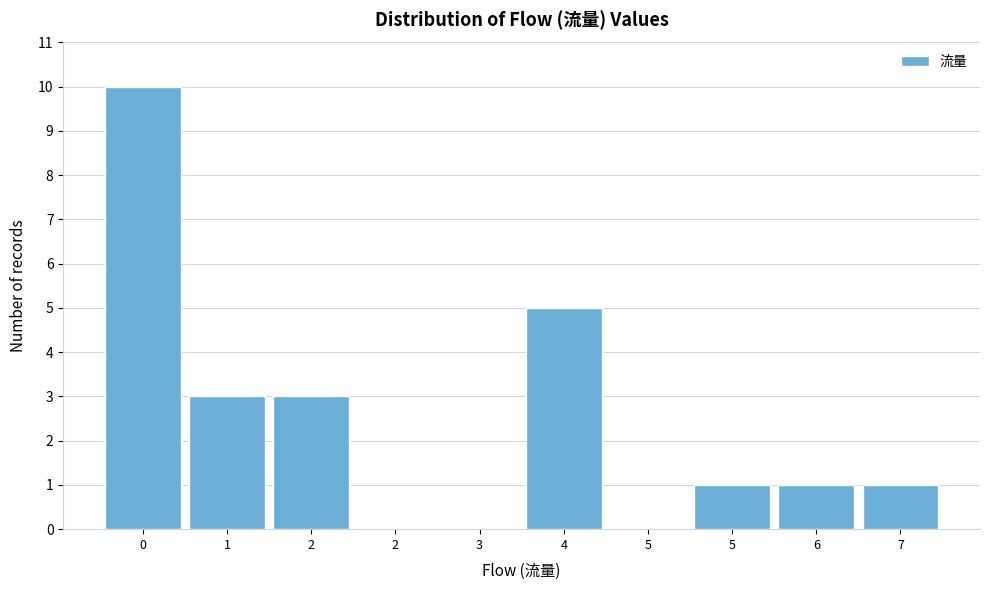

Count the number of data series in this chart.

1